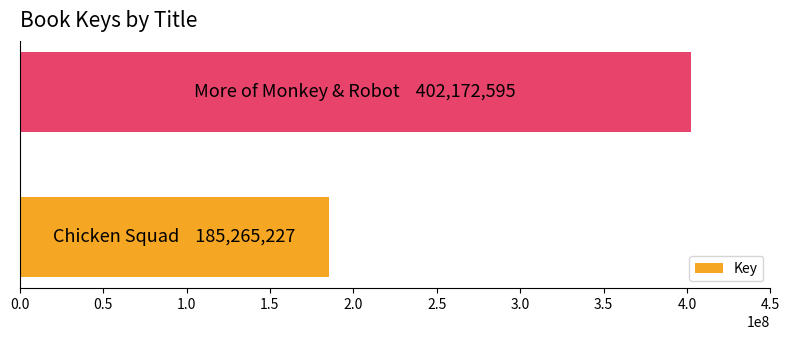

Reading top to bottom, what are all the values shown in this chart?

402172595	185265227